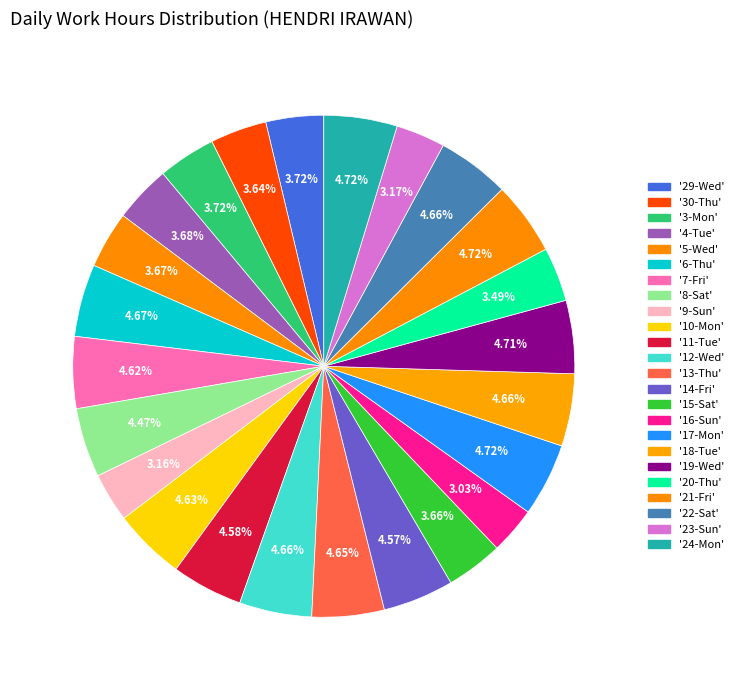

How many slices are in this pie chart?

24